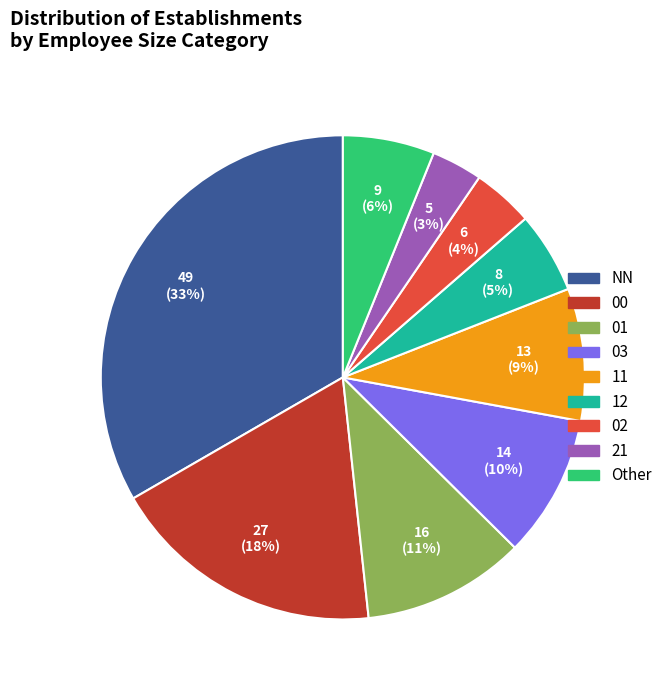

Does any single category account for the majority?

No